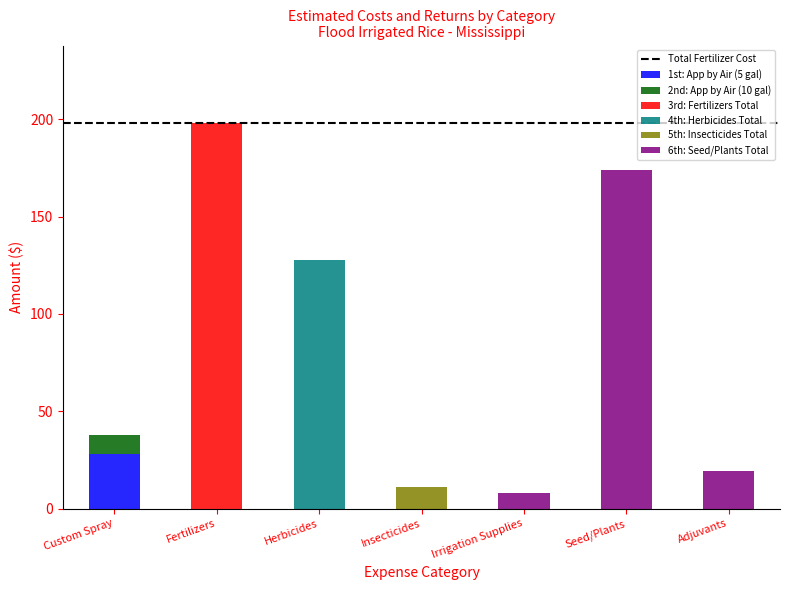

What is the sum of all 1st: App by Air (5 gal) values?

28.2